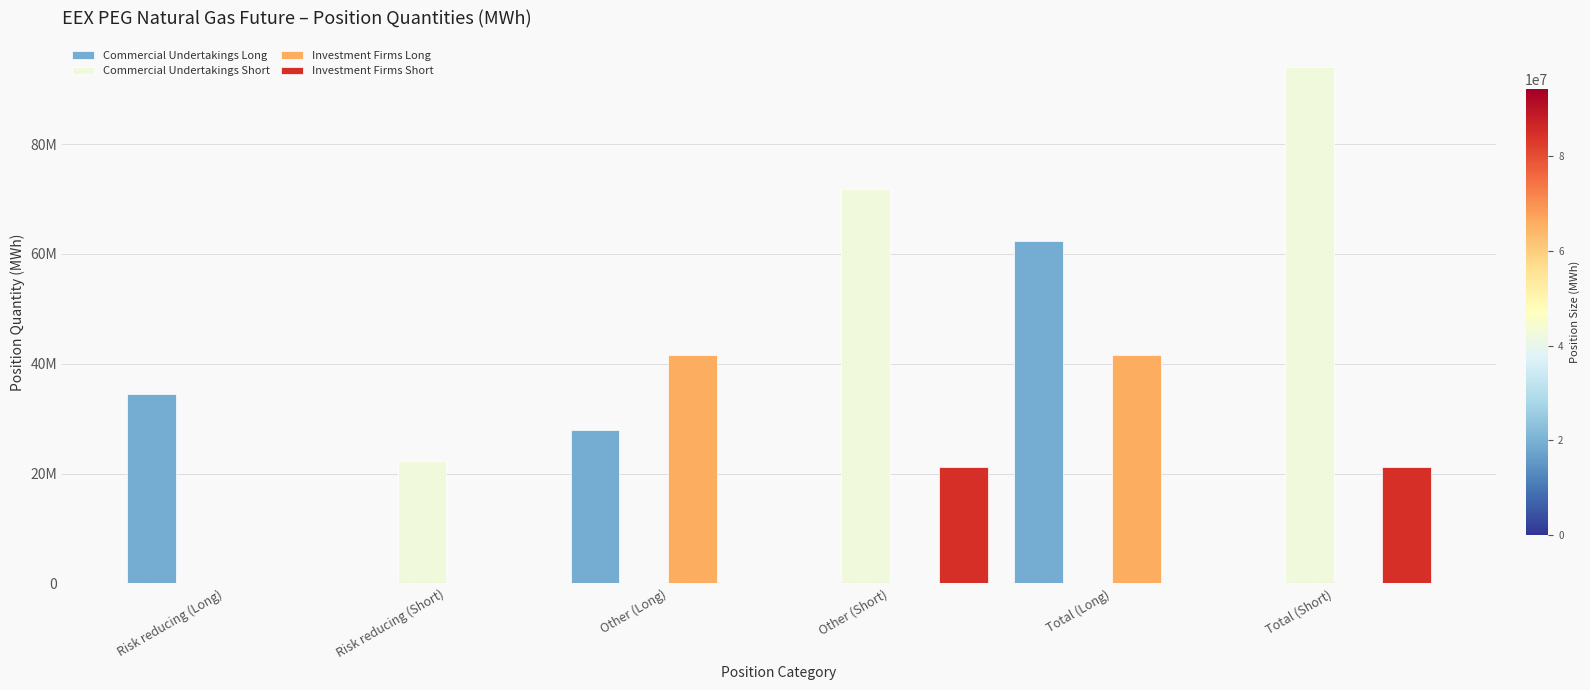

Between Total (Long) and Total (Short), which series saw the biggest shift?

Commercial Undertakings Short